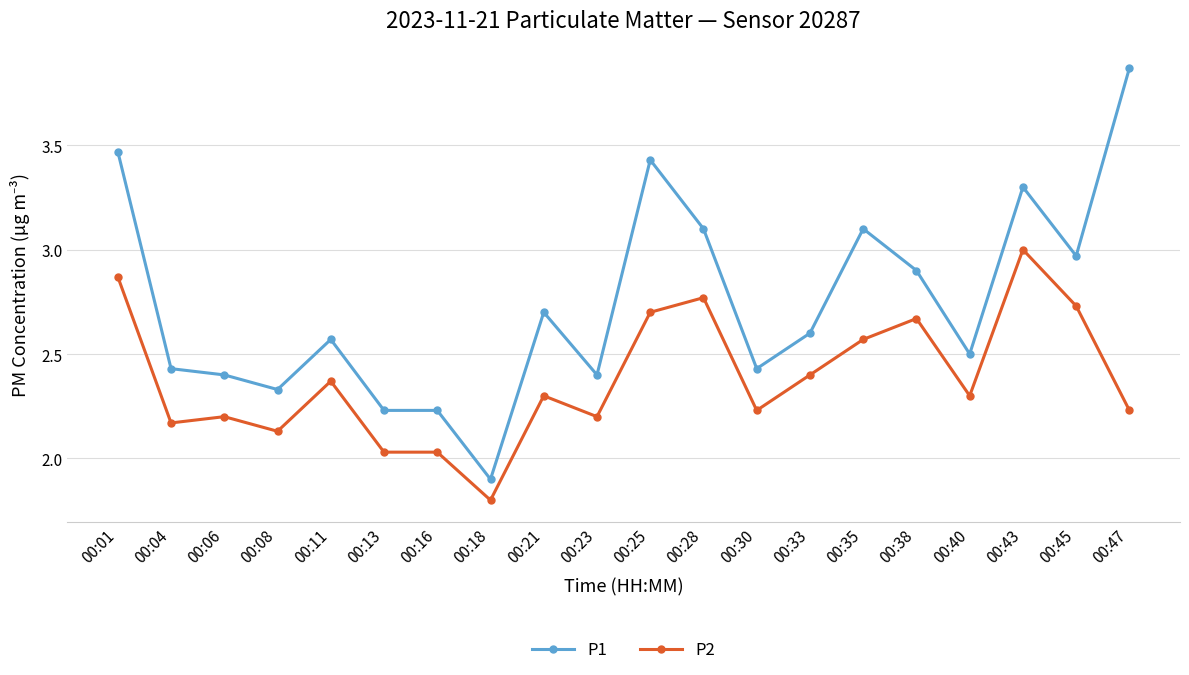

Does the chart have visible grid lines?

Yes